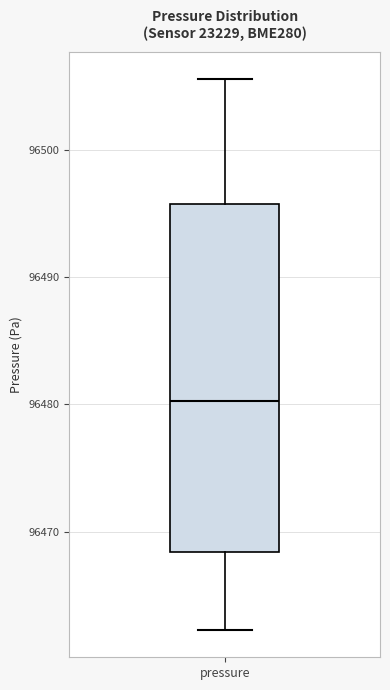

Transcribe this box plot: give where the median line is, the range the box spans, and where the two whiskers end, as read against the y-axis. The values are not printed on the chart, so give them approximately, as read against the axis.

median 96480, box 96468 to 96496, whiskers 96462 to 96506